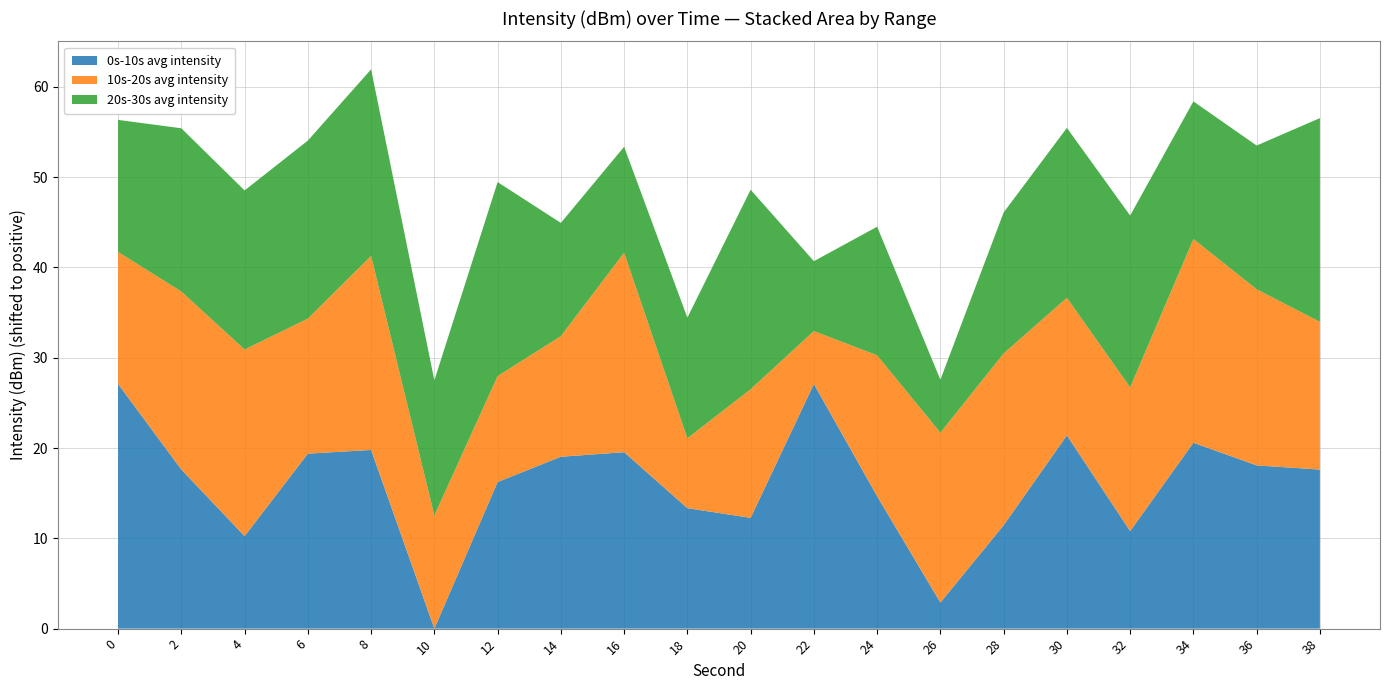

What is the total value across all series at 12?

49.5